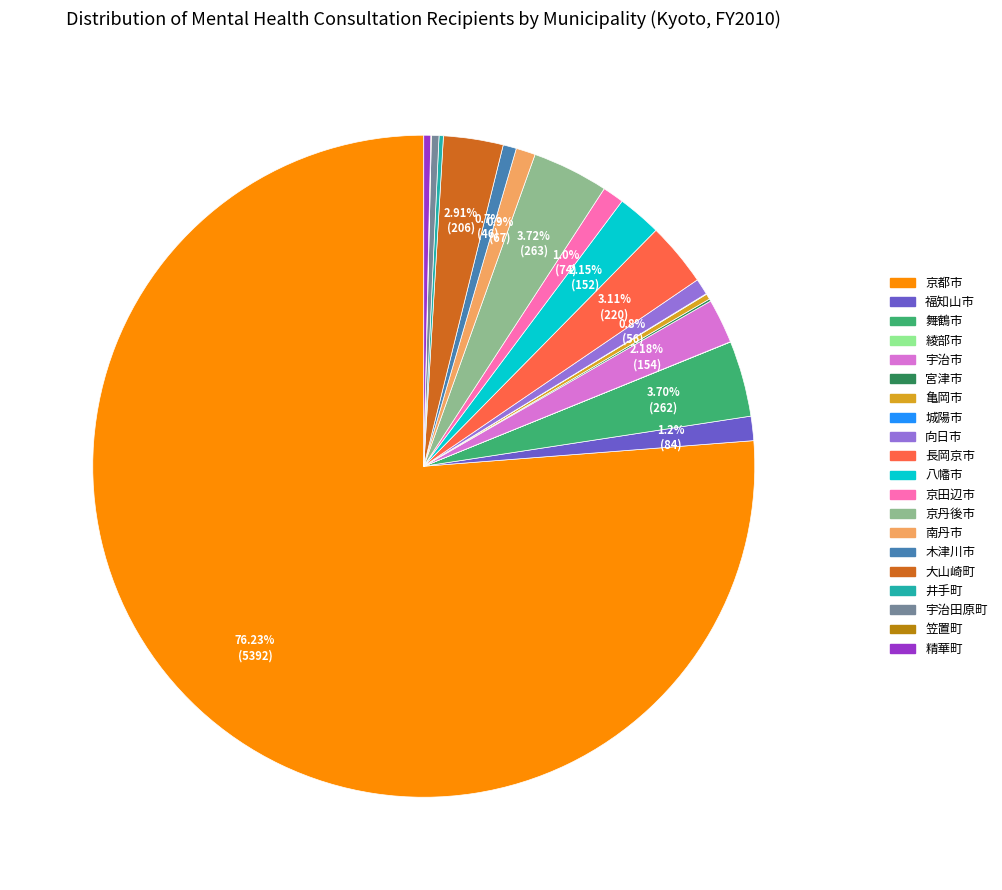

What percentage is the 京丹後市 slice, to the nearest percent?

4%